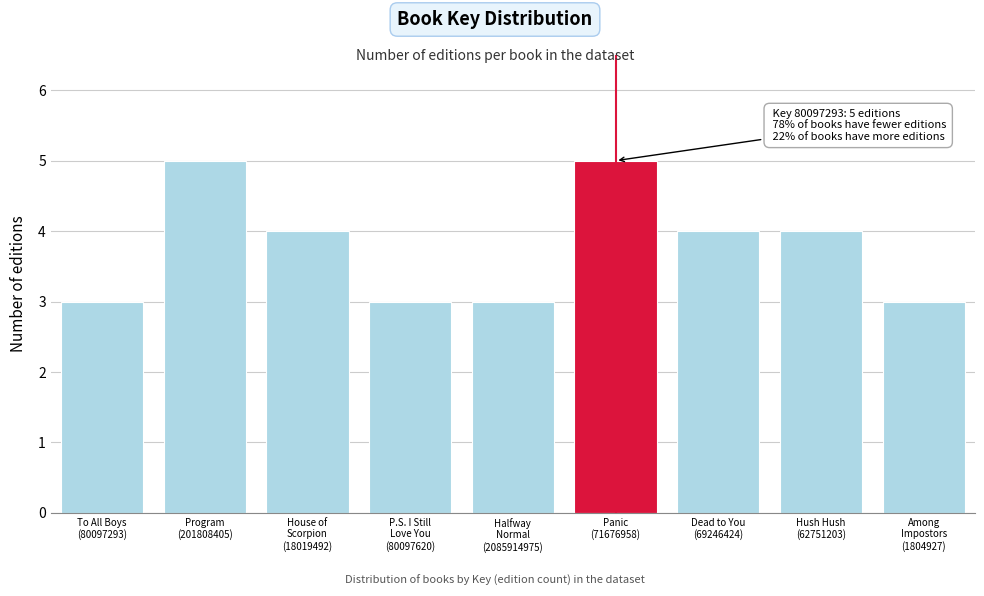

Reading left to right, list all the values displayed in this chart.

3	5	4	3	3	5	4	4	3